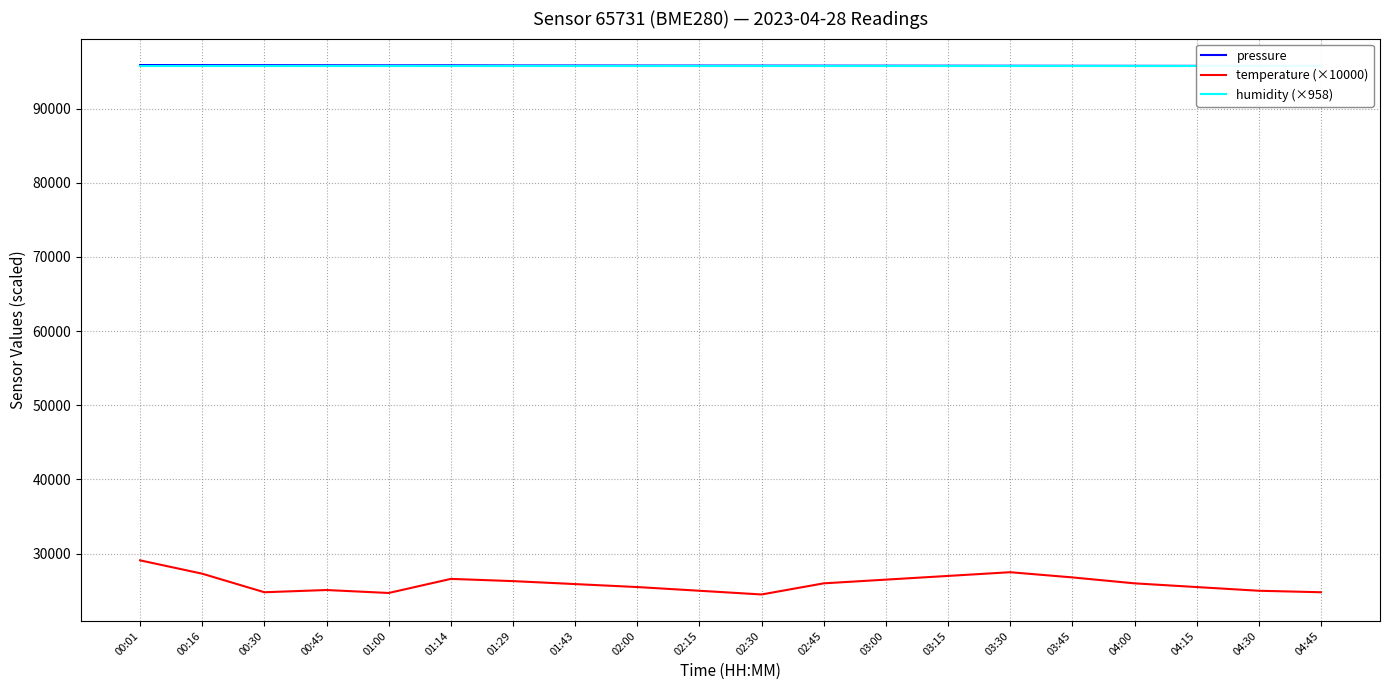

True or false: temperature (×10000) and humidity (×958) cross at least once.

False